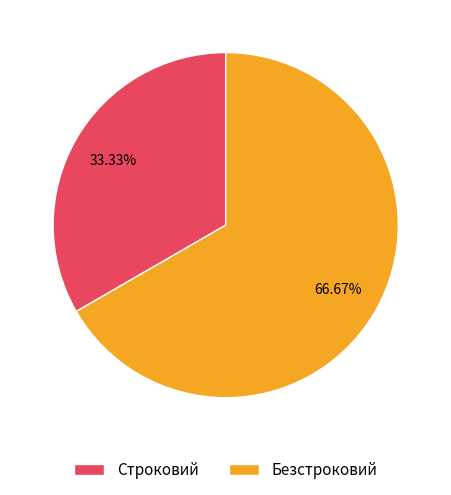

To the nearest percent, what portion does Строковий represent?

33%